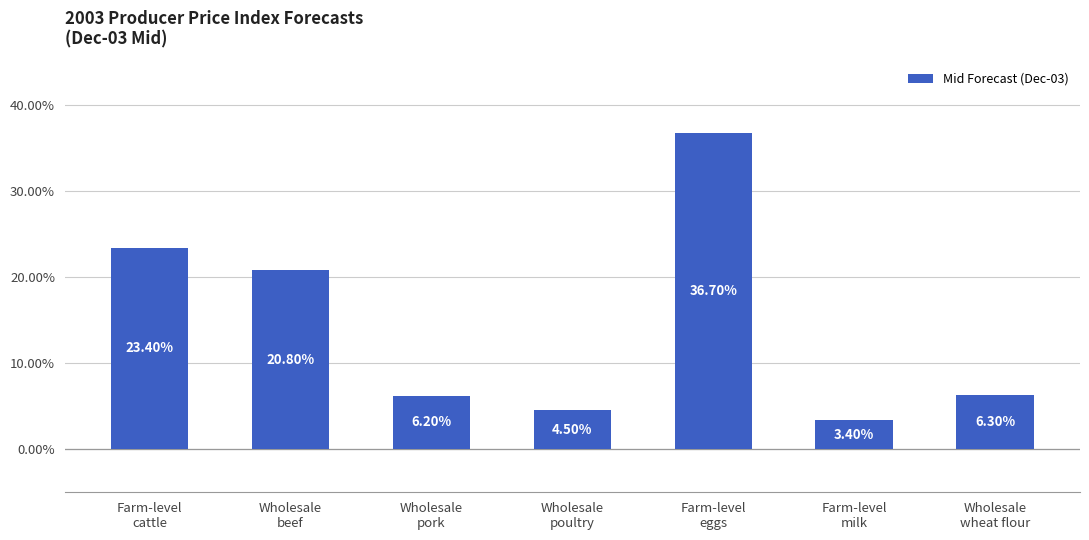

The chart shows a value of 6.2 at Farm-level
cattle. True or false?

False